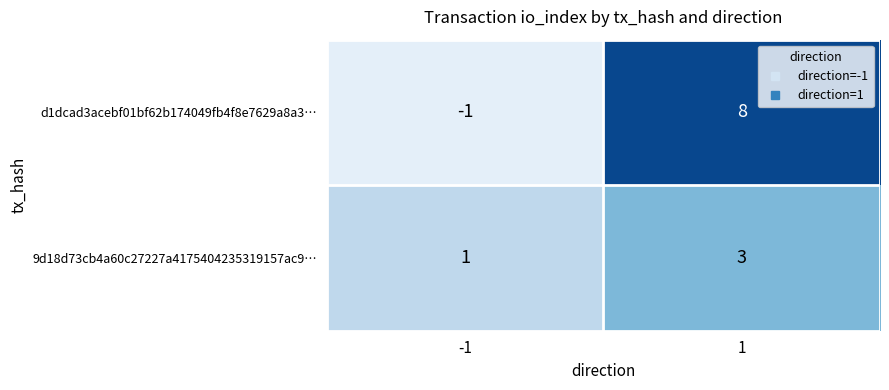

Which category has the highest value across all series?

1